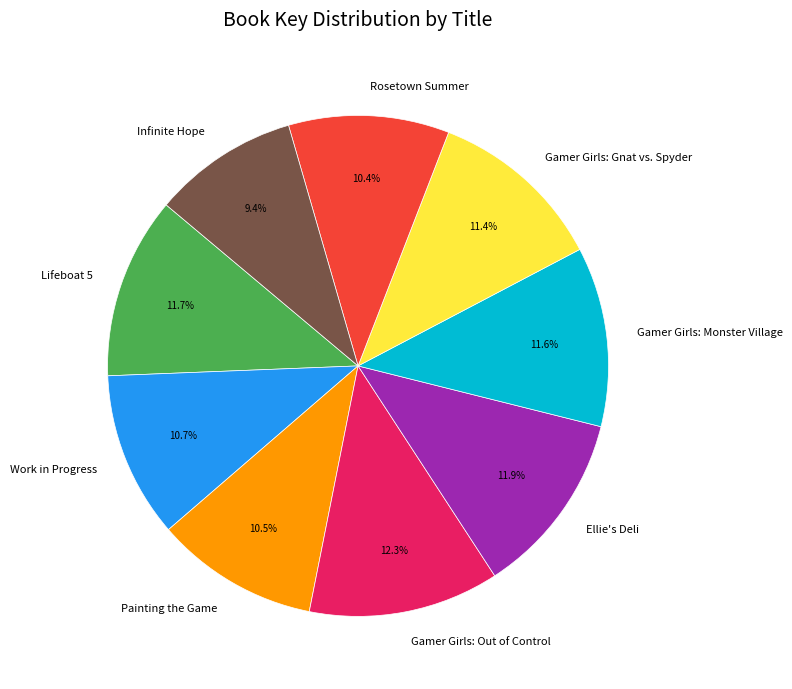

Which has a higher value, Rosetown Summer or Gamer Girls: Out of Control?

Gamer Girls: Out of Control